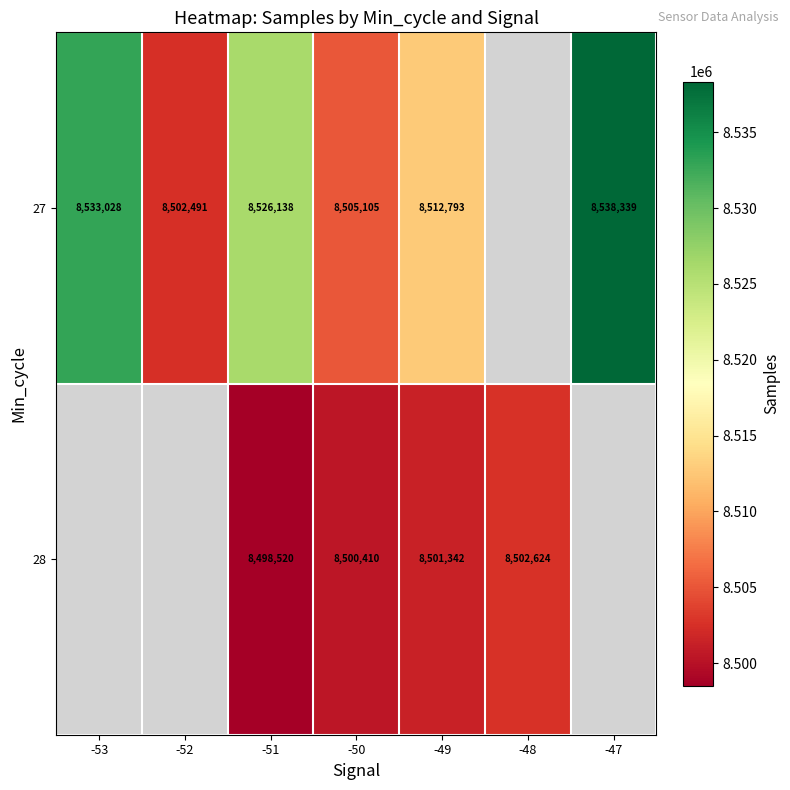

Which label corresponds to the largest value in the chart?

-47